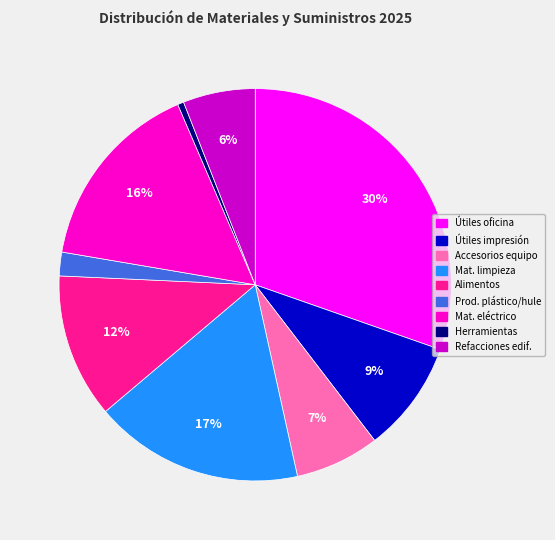

To the nearest percent, what is the average slice percentage?

11%